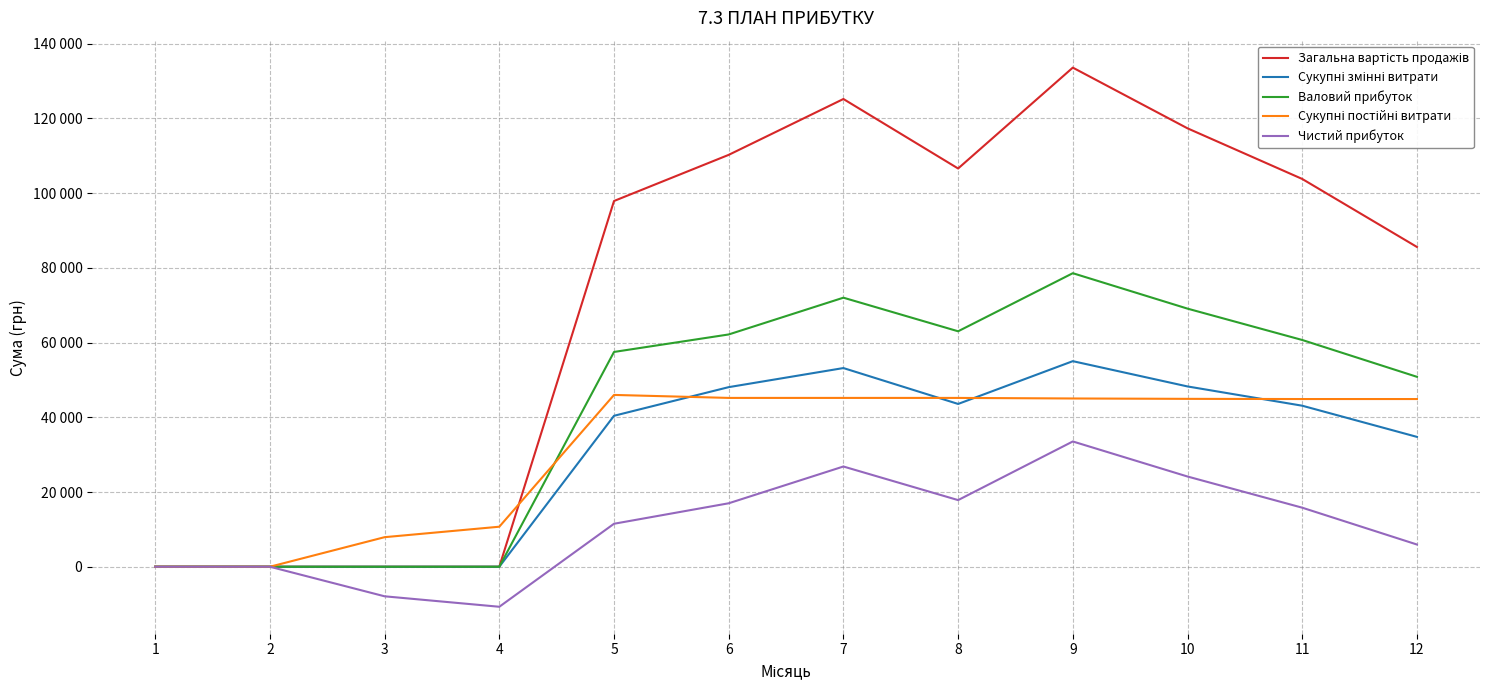

Reading left to right, extract all data points from this chart.

Загальна вартість продажів: 1=0.0	2=0.0	3=0.0	4=0.0	5=97900.0	6=110250.0	7=125200.0	8=106600.0	9=133600.0	10=117350.0	11=103800.0	12=85600.0
Сукупні змінні витрати: 1=0.0	2=0.0	3=0.0	4=0.0	5=40406.2	6=48073.3	7=53181.7	8=43575.0	9=55027.7	10=48260.4	11=43103.9	12=34761.4
Валовий прибуток: 1=0.0	2=0.0	3=0.0	4=0.0	5=57493.8	6=62176.7	7=72018.3	8=63025.0	9=78572.3	10=69089.6	11=60696.1	12=50838.6
Сукупні постійні витрати: 1=0.0	2=0.0	3=7914.0	4=10714.0	5=45989.0	6=45189.0	7=45189.0	8=45189.0	9=45039.0	10=44939.0	11=44889.0	12=44889.0
Чистий прибуток: 1=0.0	2=0.0	3=-7914.0	4=-10714.0	5=11504.8	6=16987.7	7=26829.3	8=17836.0	9=33533.3	10=24150.6	11=15807.1	12=5949.6